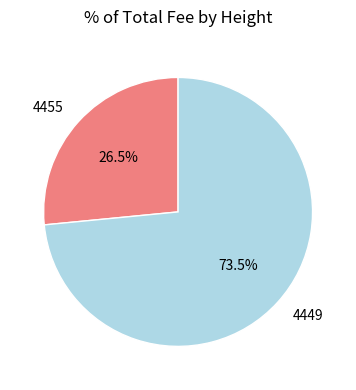

How many slices are in this pie chart?

2